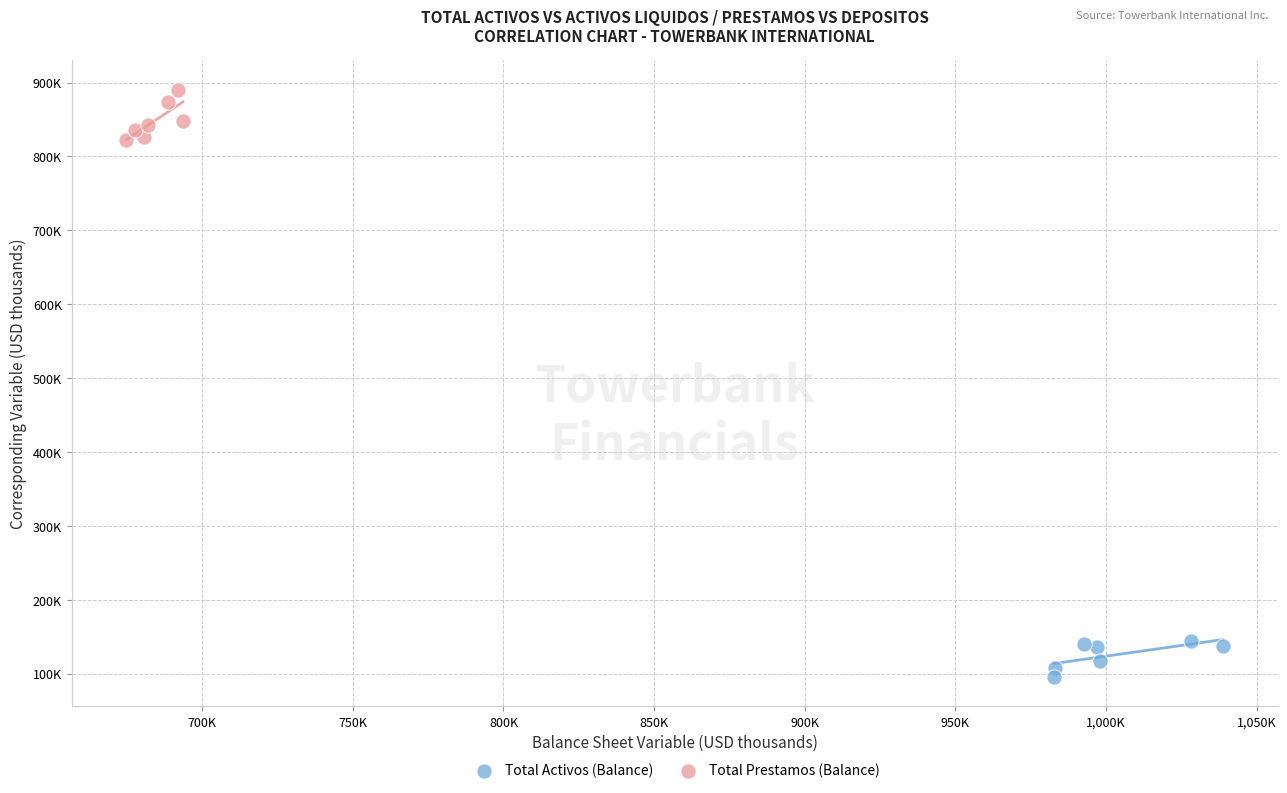

Which series contains the highest Y value?

Total Prestamos (Balance)